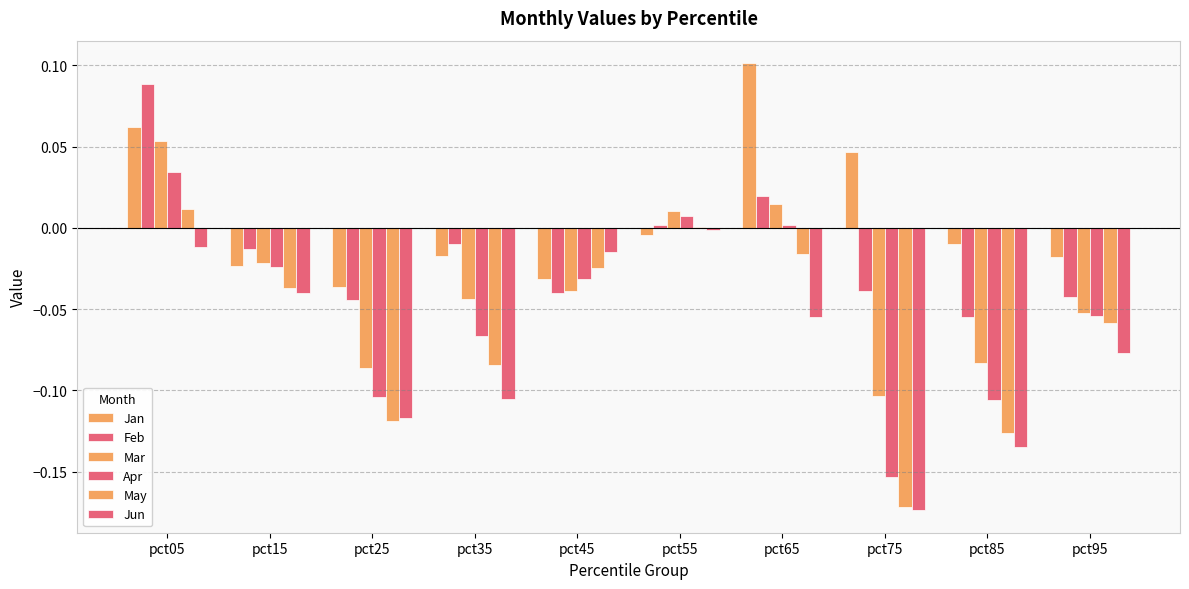

Are the bars horizontal?

No